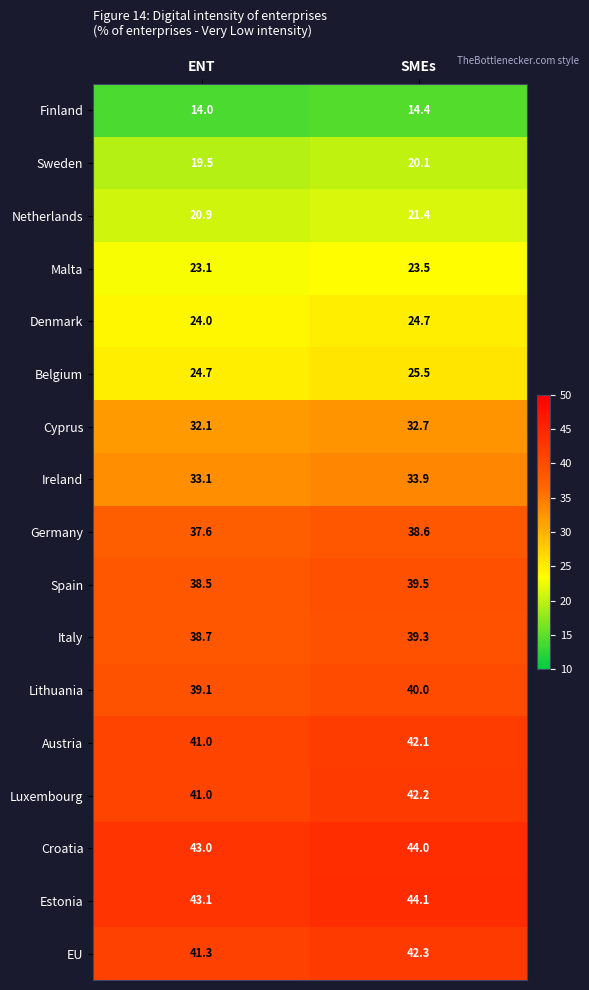

What is the sum of the Malta values at ENT and SMEs?

46.6